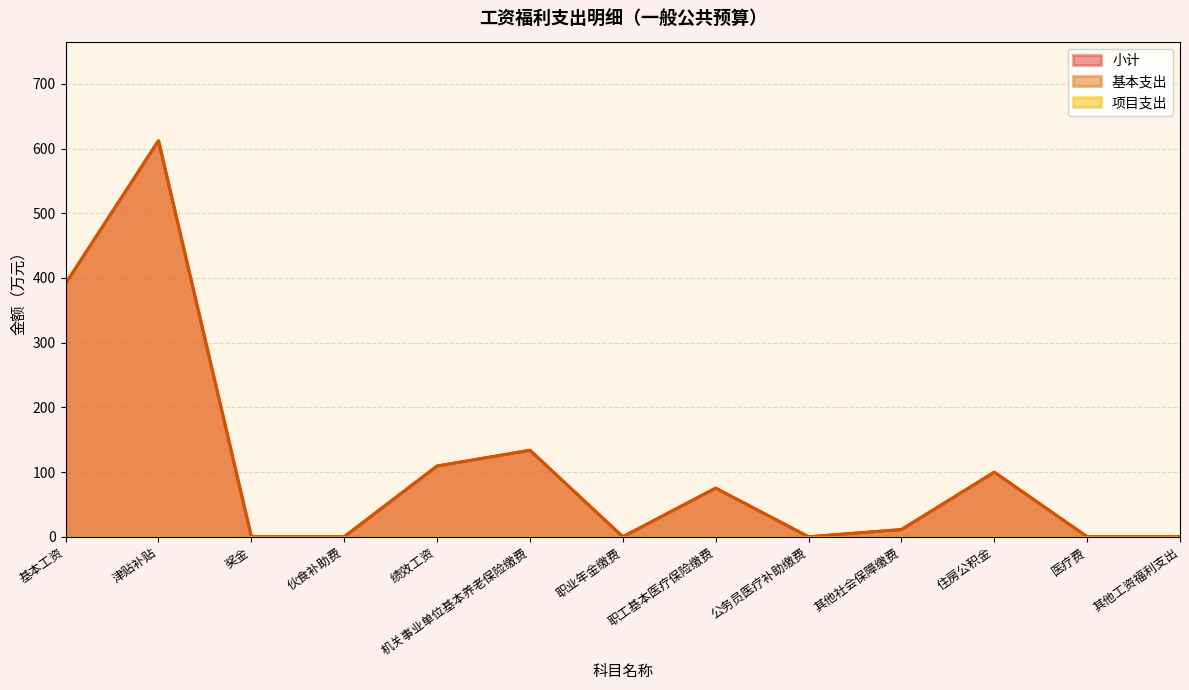

Reading left to right, list all the values displayed in this chart.

小计: 391.5	612.2	0.0	0.0	109.4	133.7	0.0	75.2	0.0	11.1	99.9	0.0	0.0
基本支出: 391.5	612.2	0.0	0.0	109.4	133.7	0.0	75.2	0.0	11.1	99.9	0.0	0.0